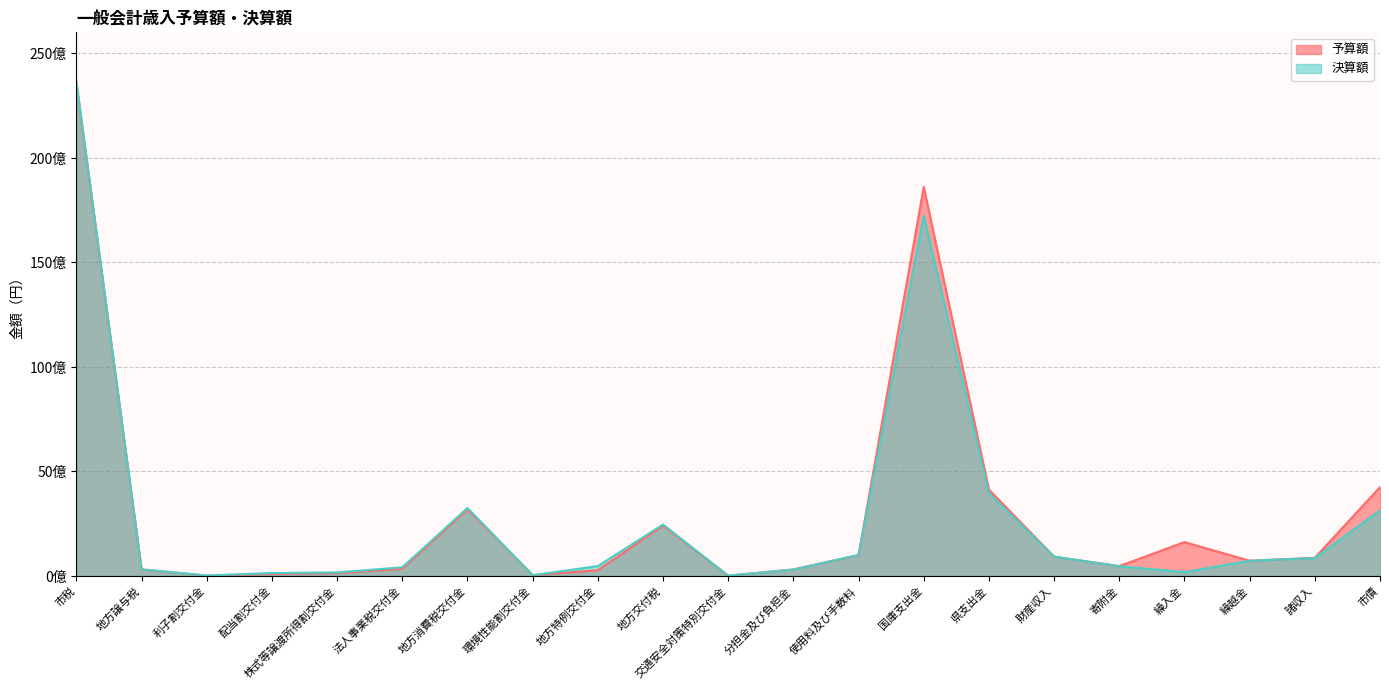

How many times do 予算額 and 決算額 cross each other?

7